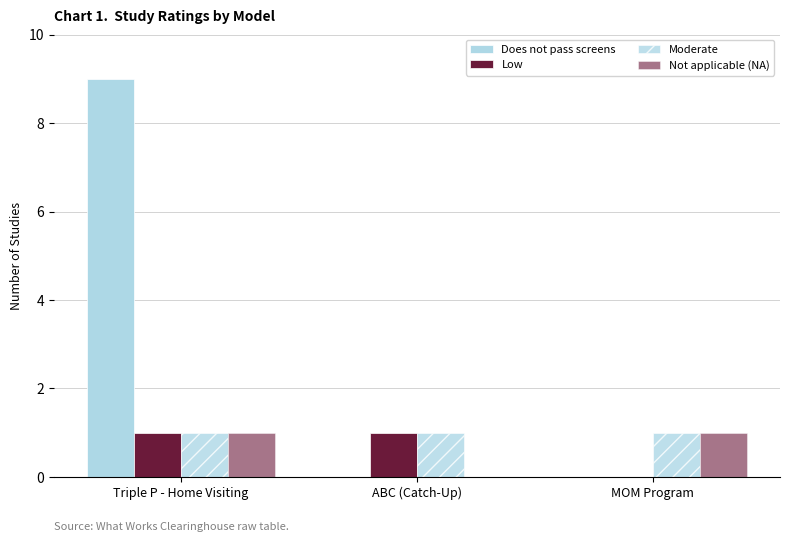

Which series has the largest total across all categories?

Does not pass screens